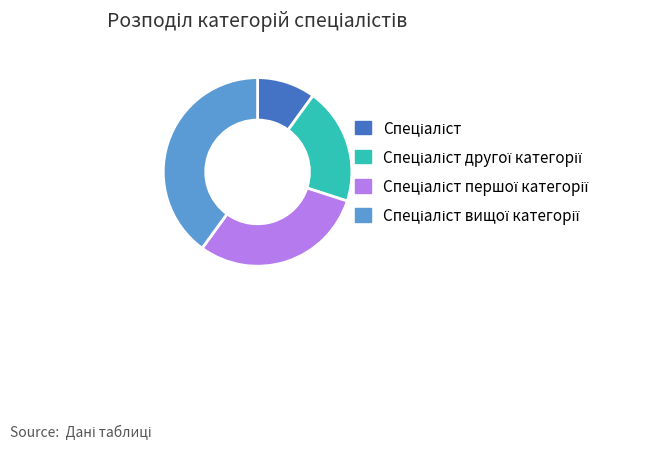

Is there any slice that represents more than half of the pie?

No